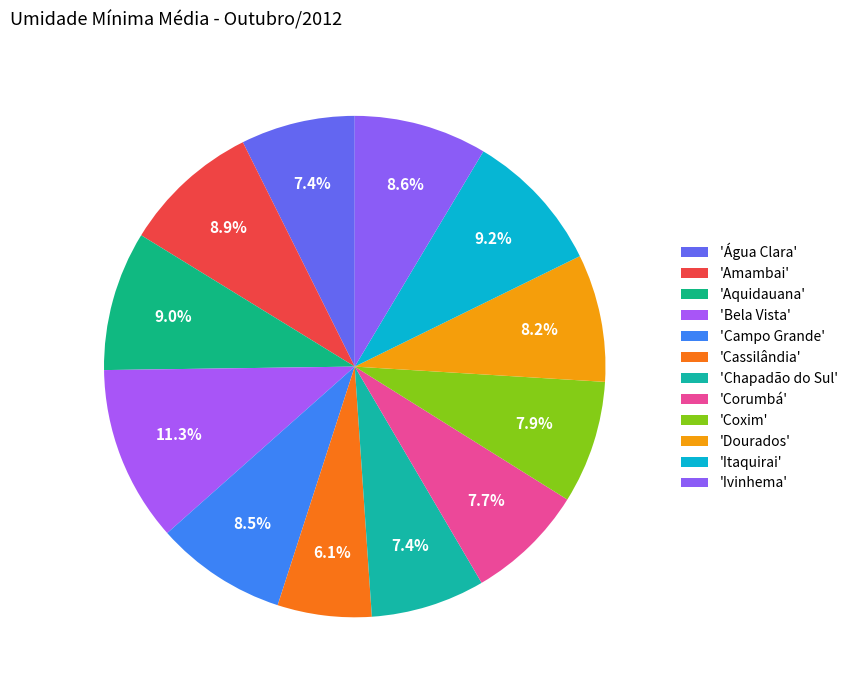

How many slices are in this pie chart?

12